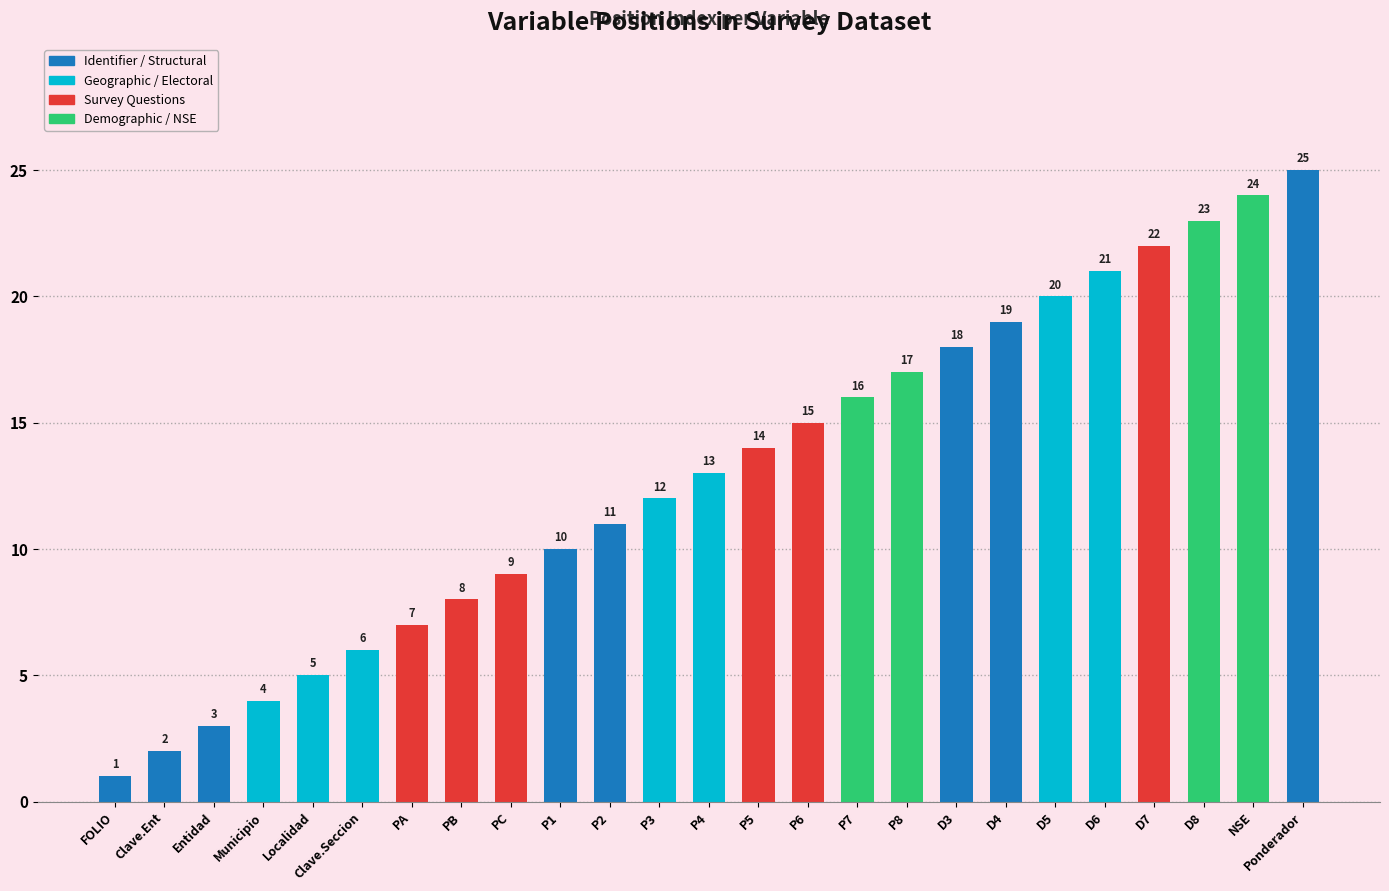

What is the minimum value shown in the chart?

1